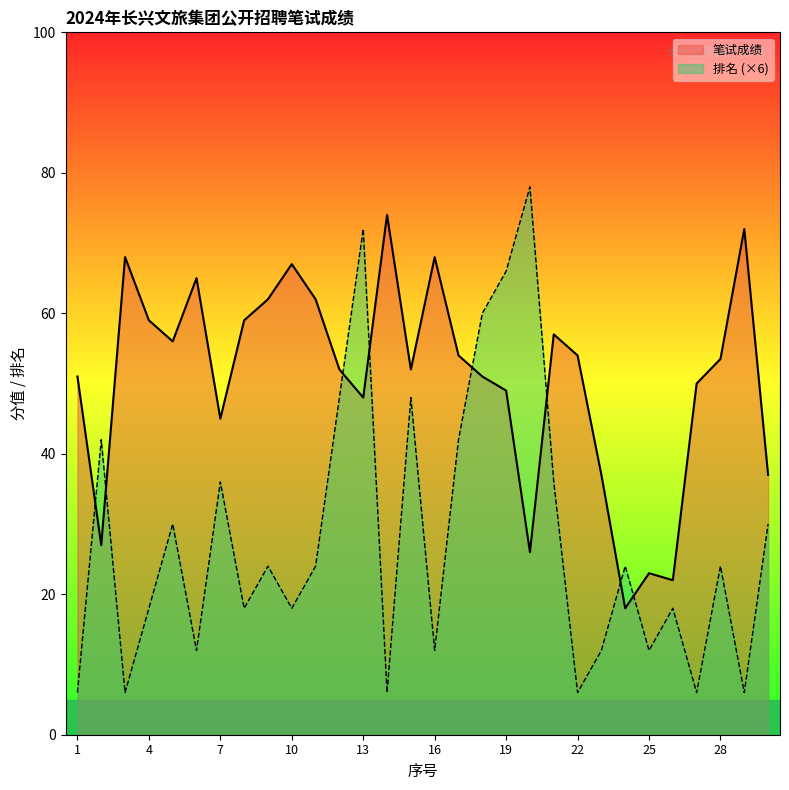

Reading right to left, what are all the values shown in this chart?

笔试成绩: 37.0	72.0	53.5	50.0	22.0	23.0	18.0	37.0	54.0	57.0	26.0	49.0	51.0	54.0	68.0	52.0	74.0	48.0	52.0	62.0	67.0	62.0	59.0	45.0	65.0	56.0	59.0	68.0	27.0	51.0
排名: 30.0	6.0	24.0	6.0	18.0	12.0	24.0	12.0	6.0	36.0	78.0	66.0	60.0	42.0	12.0	48.0	6.0	72.0	48.0	24.0	18.0	24.0	18.0	36.0	12.0	30.0	18.0	6.0	42.0	6.0